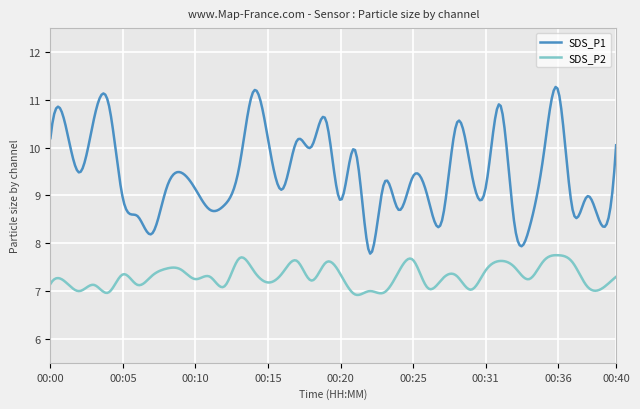

Which series has the widest spread of values?

SDS_P1